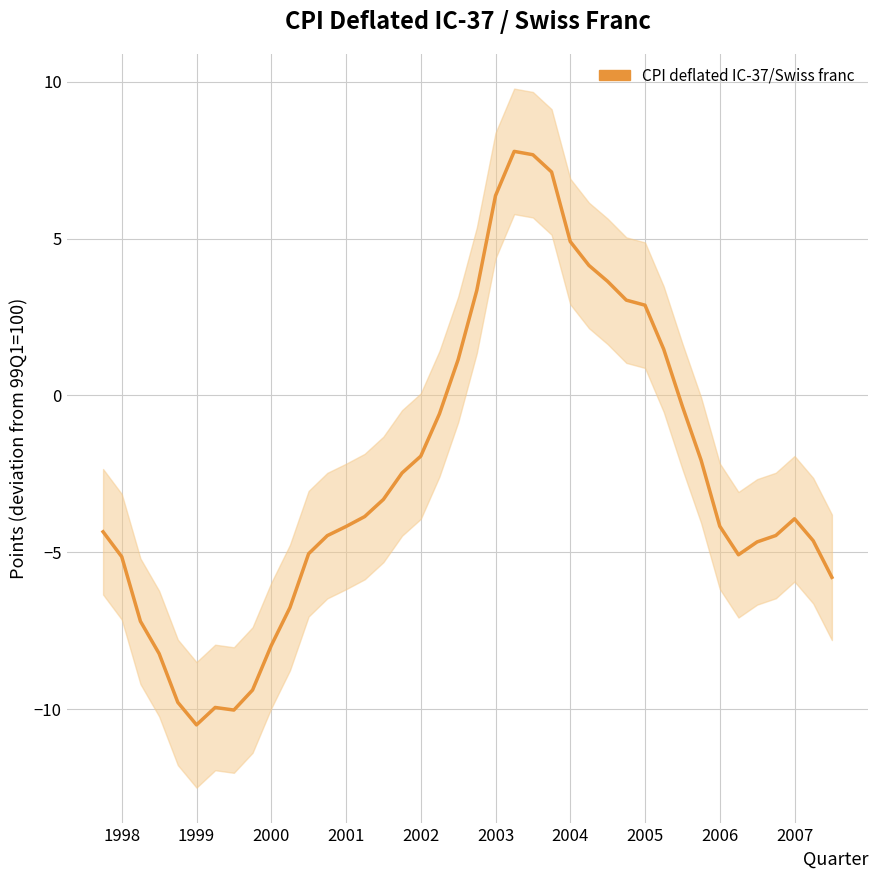

What is the average value?

-2.4